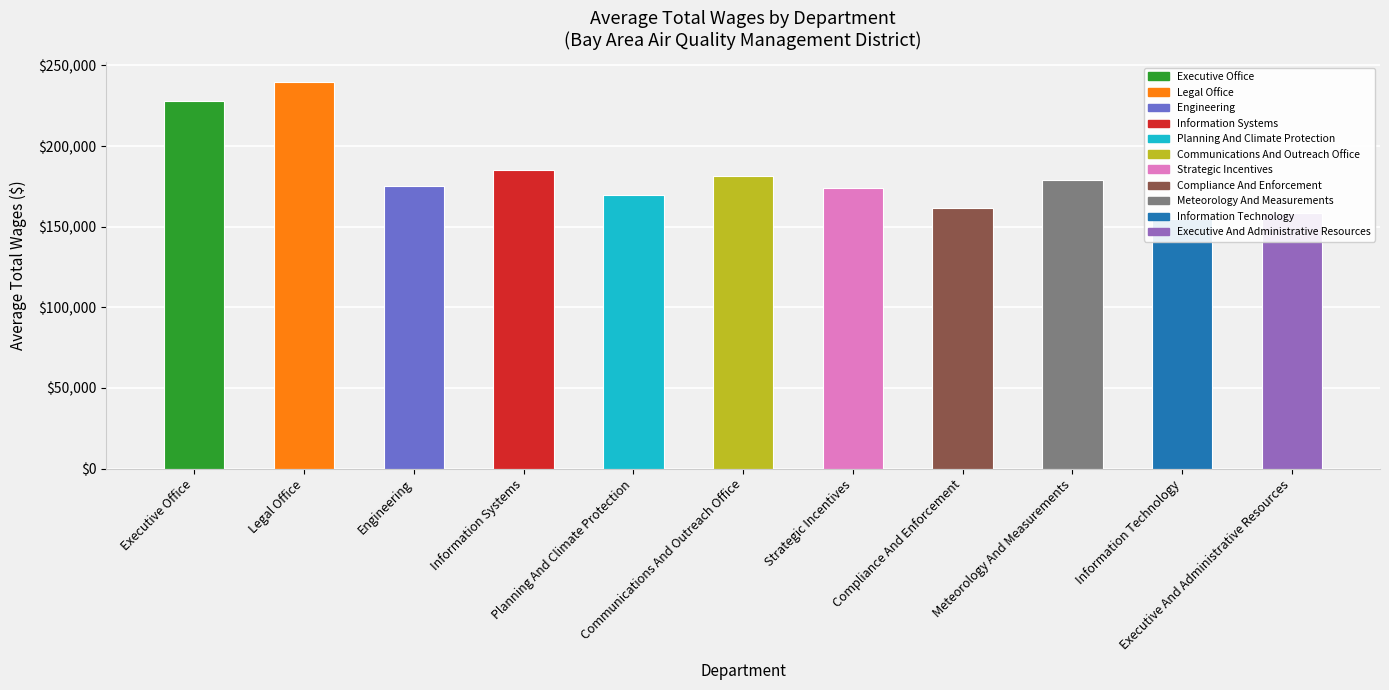

What is the greatest value displayed?

239979.5